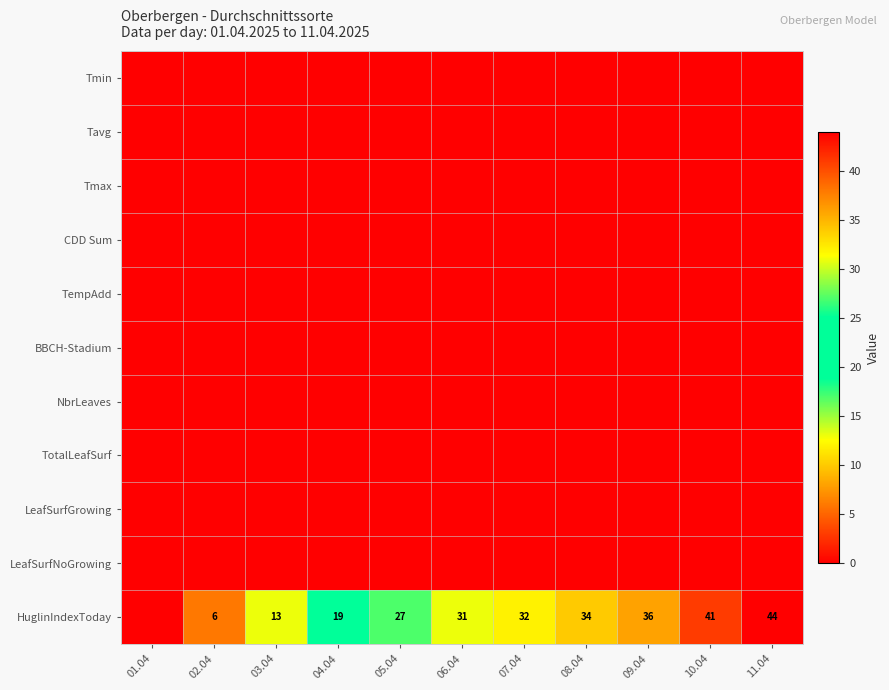

Rank the series by their maximum value, from lowest to highest.

Tmin, Tavg, Tmax, CDD Sum, TempAdd, BBCH-Stadium, NbrLeaves, TotalLeafSurf, LeafSurfGrowing, LeafSurfNoGrowing, HuglinIndexToday